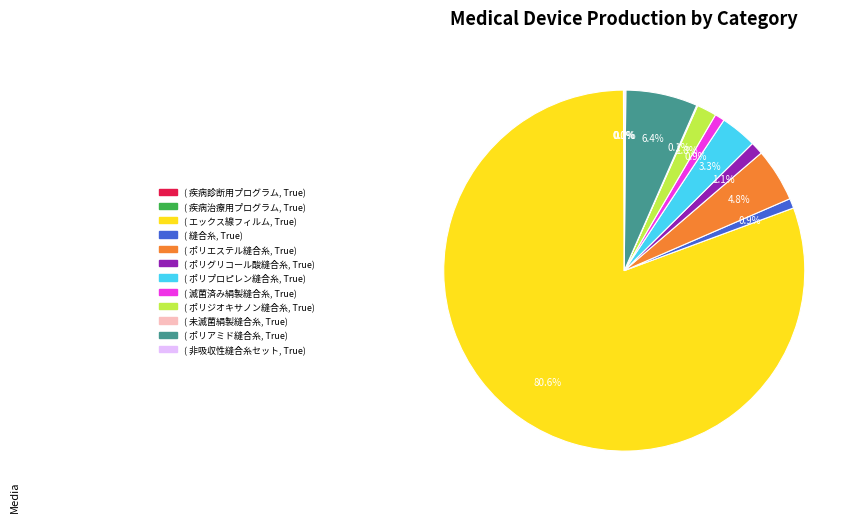

Is there a majority slice in this chart?

Yes